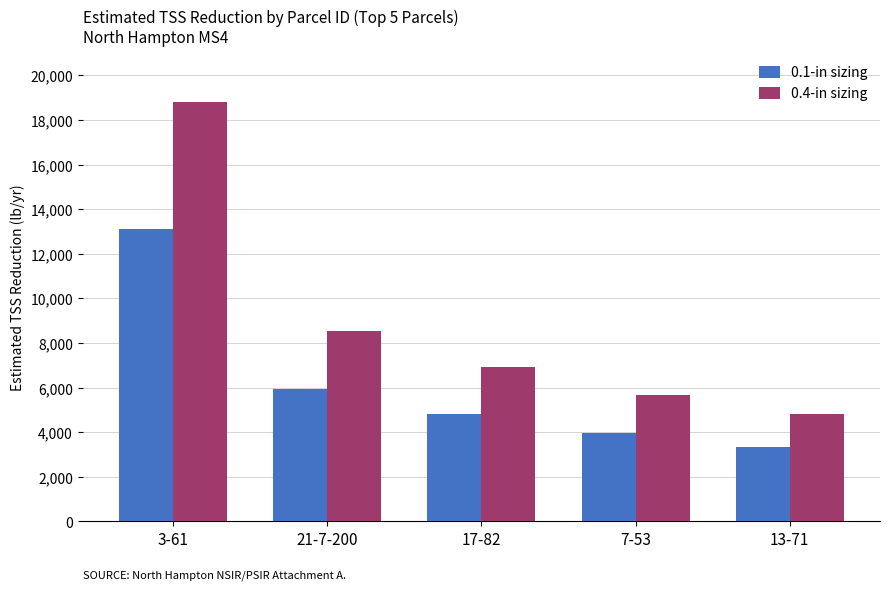

Are the bars grouped side by side (vs. stacked)?

Yes